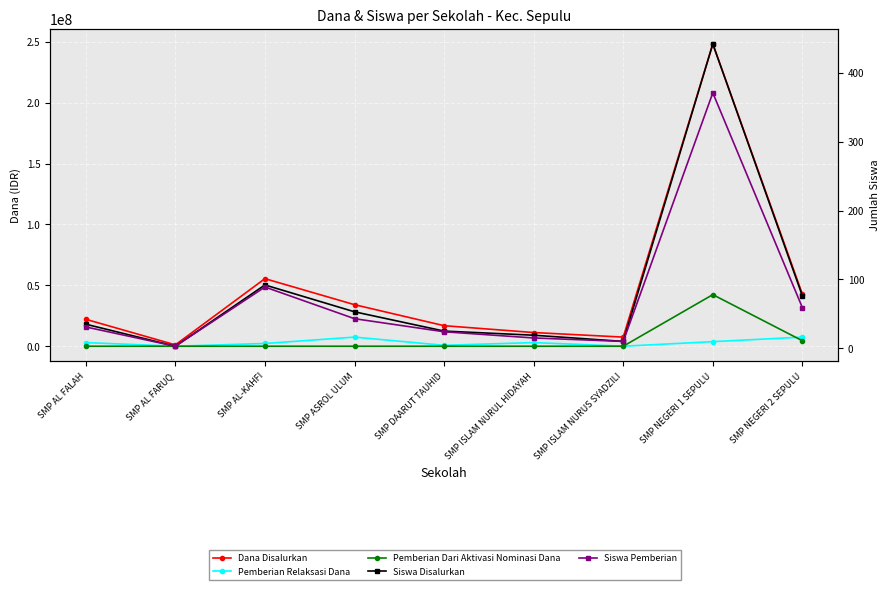

Reading left to right, what are all the values shown in this chart?

Dana Disalurkan: SMP AL FALAH=22125000	SMP AL FARUQ=1125000	SMP AL-KAHFI=55500000	SMP ASROL ULUM=34125000	SMP DAARUT TAUHID=16875000	SMP ISLAM NURUL HIDAYAH=11250000	SMP ISLAM NURUS SYADZILI=7500000	SMP NEGERI 1 SEPULU=248250000	SMP NEGERI 2 SEPULU=42750000
Pemberian Relaksasi Dana: SMP AL FALAH=3000000	SMP AL FARUQ=0	SMP AL-KAHFI=2250000	SMP ASROL ULUM=7500000	SMP DAARUT TAUHID=750000	SMP ISLAM NURUL HIDAYAH=3000000	SMP ISLAM NURUS SYADZILI=0	SMP NEGERI 1 SEPULU=3750000	SMP NEGERI 2 SEPULU=7500000
Pemberian Dari Aktivasi Nominasi Dana: SMP AL FALAH=0	SMP AL FARUQ=0	SMP AL-KAHFI=0	SMP ASROL ULUM=0	SMP DAARUT TAUHID=0	SMP ISLAM NURUL HIDAYAH=0	SMP ISLAM NURUS SYADZILI=0	SMP NEGERI 1 SEPULU=42375000	SMP NEGERI 2 SEPULU=4500000
Siswa Disalurkan: SMP AL FALAH=35	SMP AL FARUQ=3	SMP AL-KAHFI=92	SMP ASROL ULUM=53	SMP DAARUT TAUHID=25	SMP ISLAM NURUL HIDAYAH=19	SMP ISLAM NURUS SYADZILI=10	SMP NEGERI 1 SEPULU=442	SMP NEGERI 2 SEPULU=76
Siswa Pemberian: SMP AL FALAH=31	SMP AL FARUQ=3	SMP AL-KAHFI=89	SMP ASROL ULUM=43	SMP DAARUT TAUHID=24	SMP ISLAM NURUL HIDAYAH=15	SMP ISLAM NURUS SYADZILI=10	SMP NEGERI 1 SEPULU=371	SMP NEGERI 2 SEPULU=59